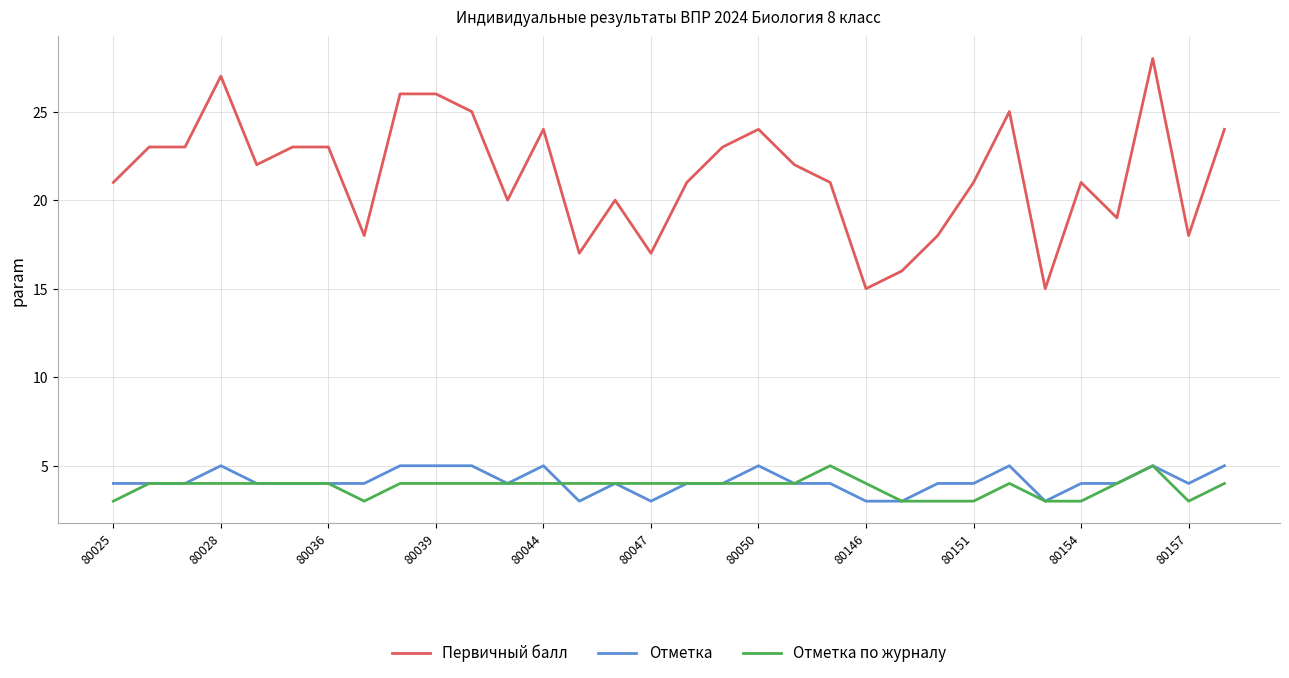

Which series has the largest total across all categories?

Первичный балл